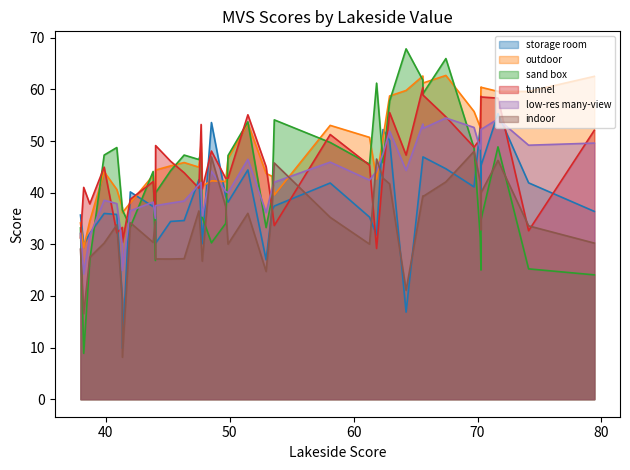

Rank the categories by outdoor value from lowest to highest.

38, 39, 37, 29, 32, 33, 31, 16, 34, 35, 23, 21, 22, 13, 17, 30, 18, 36, 28, 25, 27, 26, 20, 24, 12, 14, 5, 15, 19, 6, 11, 1, 2, 10, 4, 3, 8, 0, 9, 7